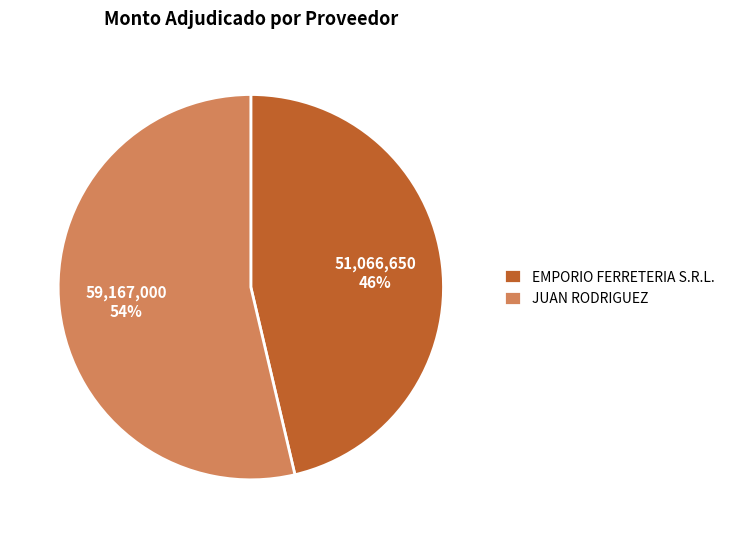

Rank the categories by value from lowest to highest.

EMPORIO FERRETERIA S.R.L., JUAN RODRIGUEZ